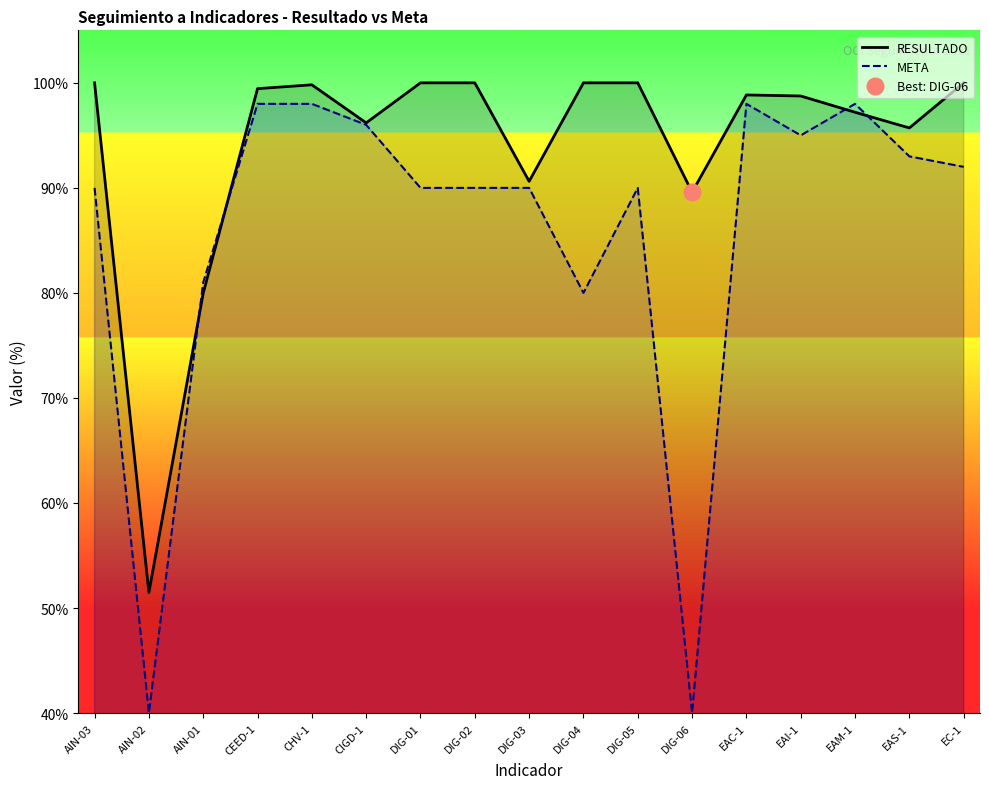

The META series shows 98.0 at EAM-1. True or false?

True